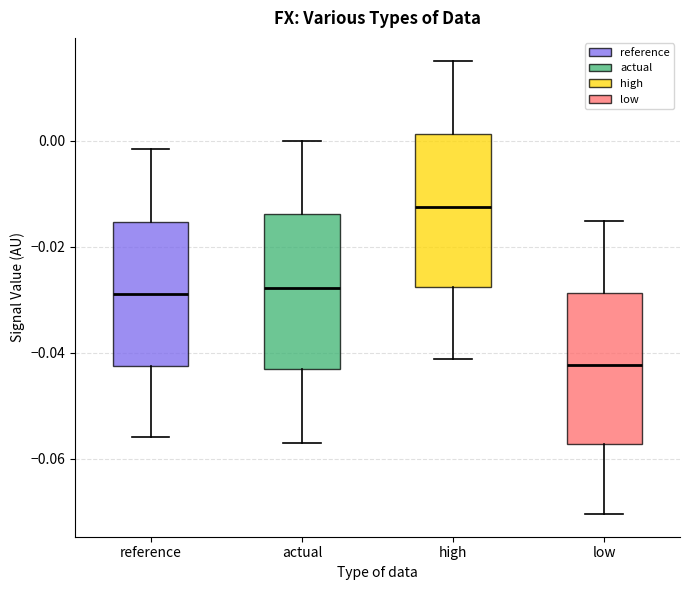

Reading left to right, transcribe this box plot: for each box, give where its median line is, the range the box spans, and where its two whiskers end, as read against the y-axis. The values are not printed on the chart, so give them approximately, as read against the axis.

reference: median -0.028, box -0.042 to -0.016, whiskers -0.056 to -0.002
actual: median -0.028, box -0.044 to -0.014, whiskers -0.056 to 0.000
high: median -0.012, box -0.028 to 0.002, whiskers -0.042 to 0.016
low: median -0.042, box -0.058 to -0.028, whiskers -0.070 to -0.016